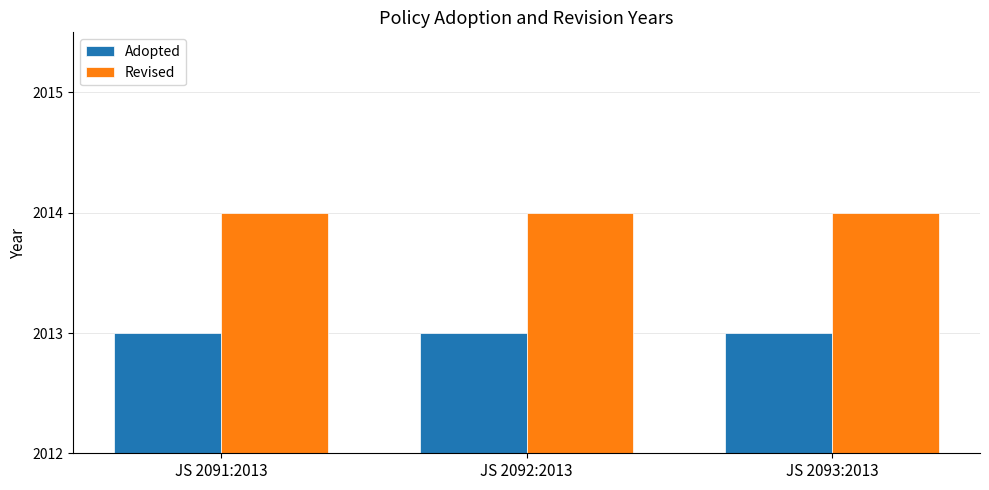

True or false: Adopted has a value of 616 at JS 2091:2013.

False